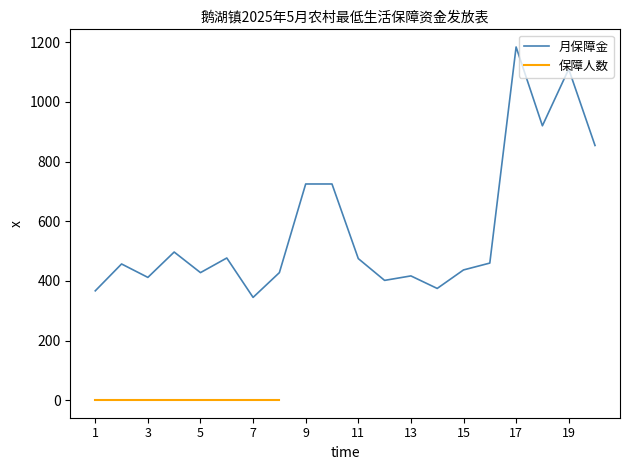

True or false: the data shows 1184 at 17.

True